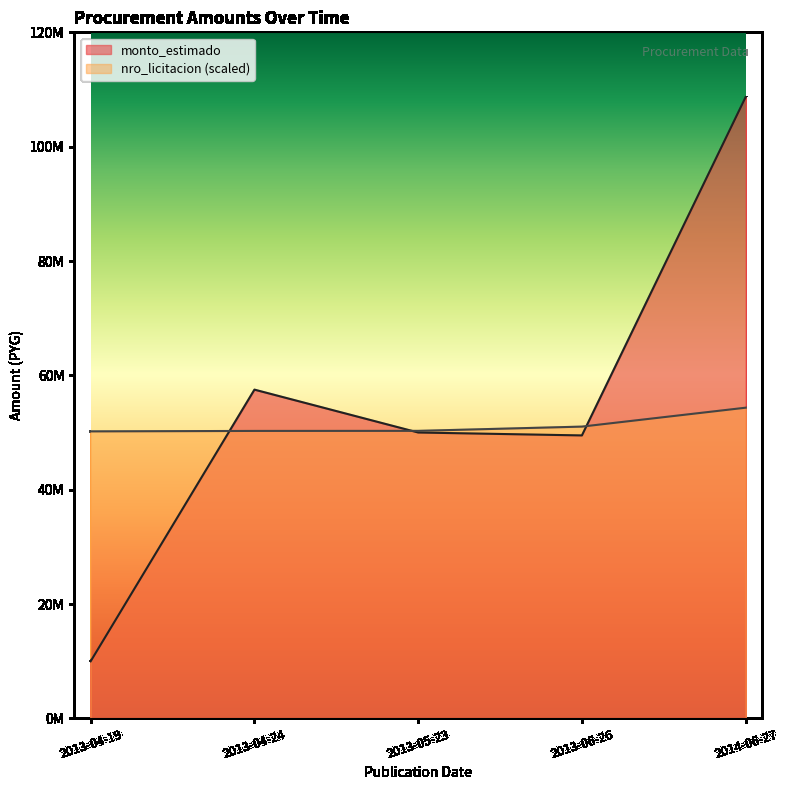

How many data points in nro_licitacion are less than 50287575?

2